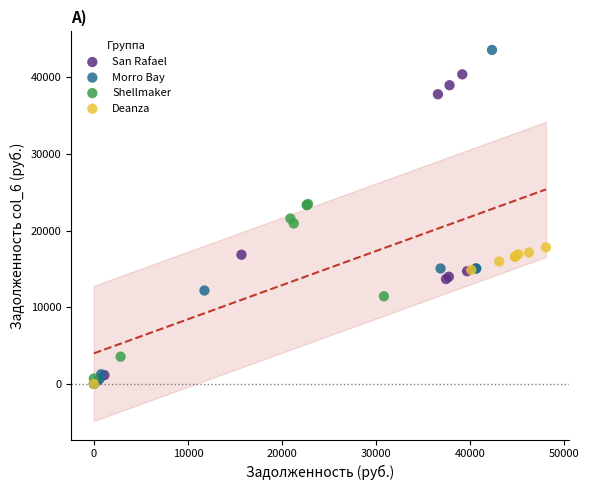

What are all the series names shown in the legend?

San Rafael, Morro Bay, Shellmaker, Deanza